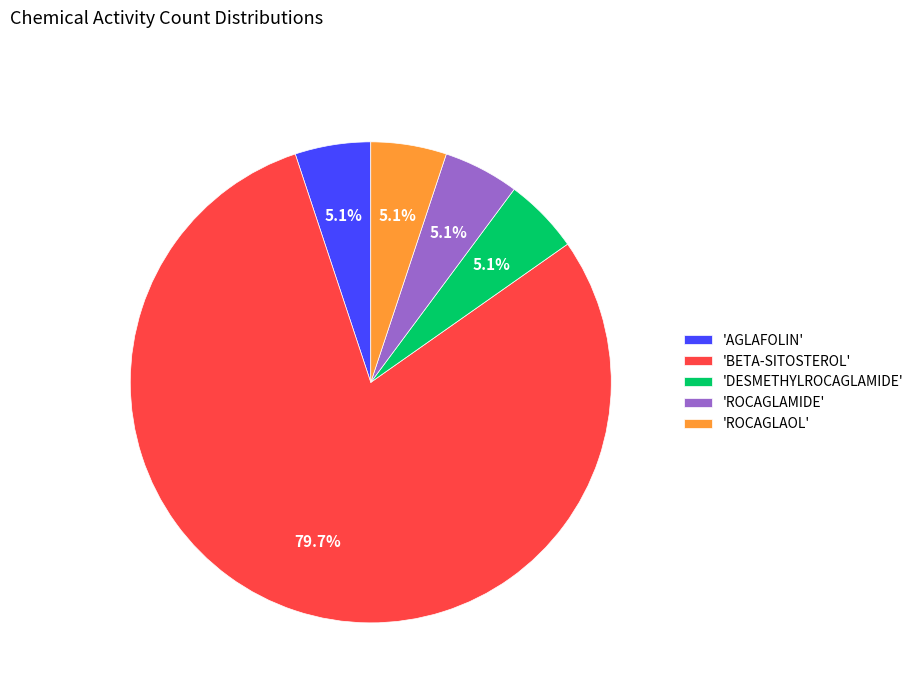

How much of the chart is everything except 'DESMETHYLROCAGLAMIDE'?

94.9%